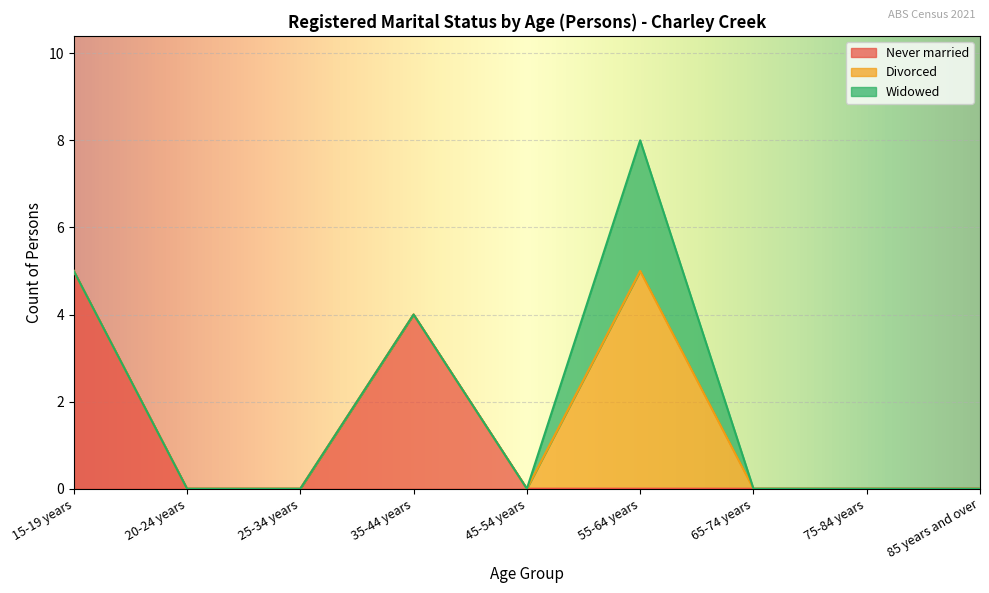

How many lines are shown in the chart?

3